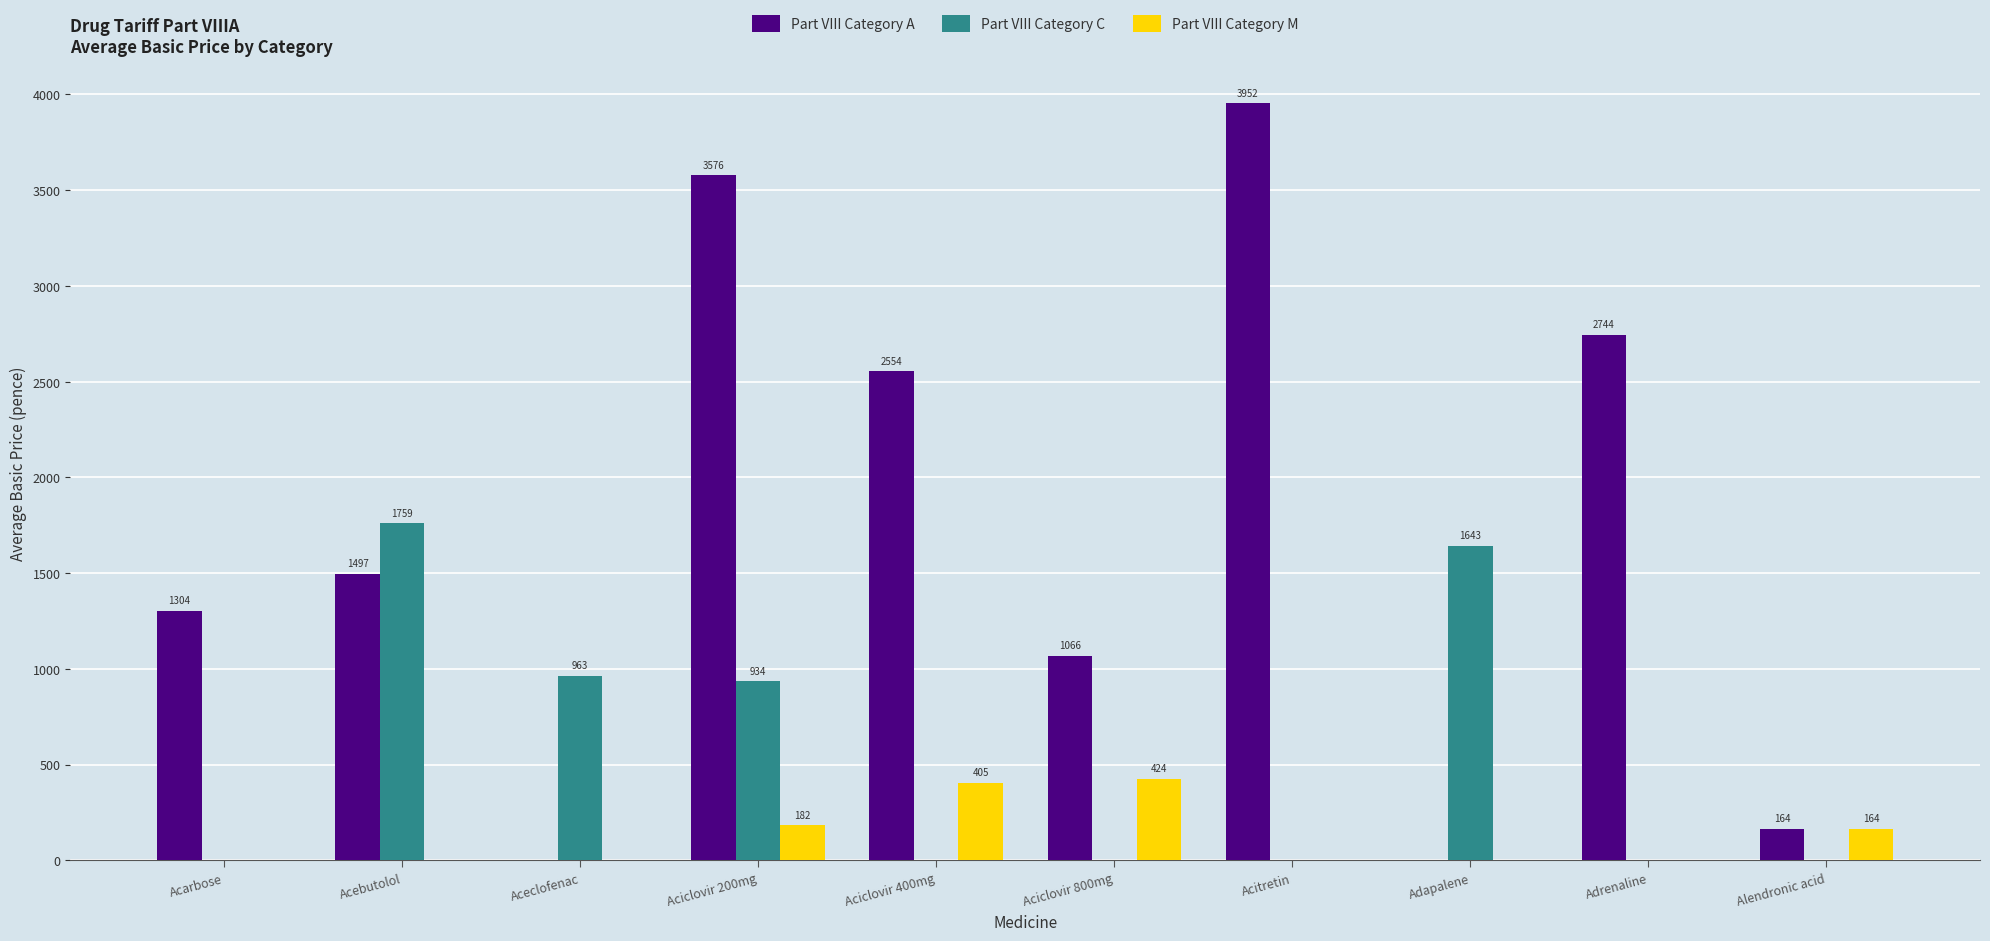

How many values in the Part VIII Category C series exceed 0?

4